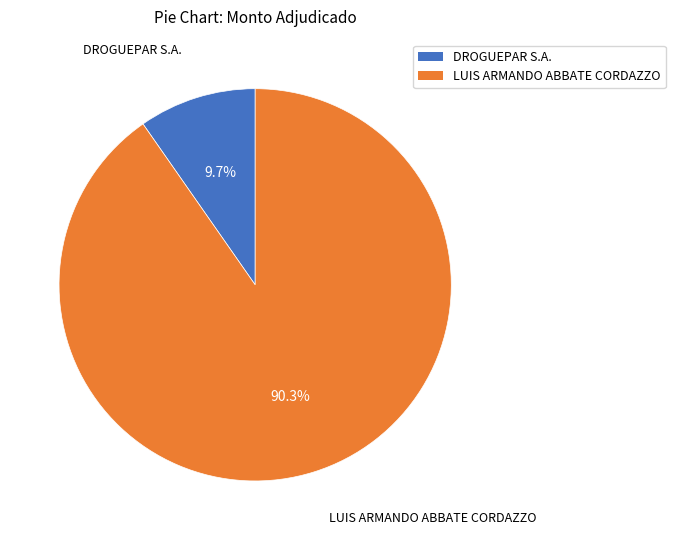

Does DROGUEPAR S.A. represent more than half of the total?

No